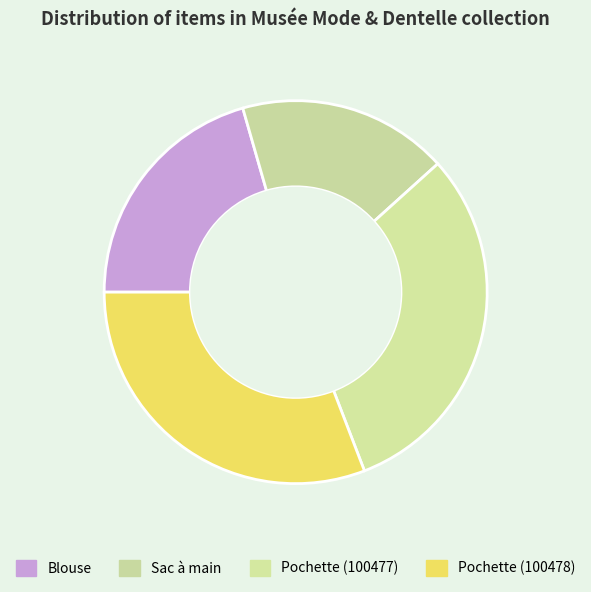

What is the change in value from Blouse to Pochette (100478)?

+33549